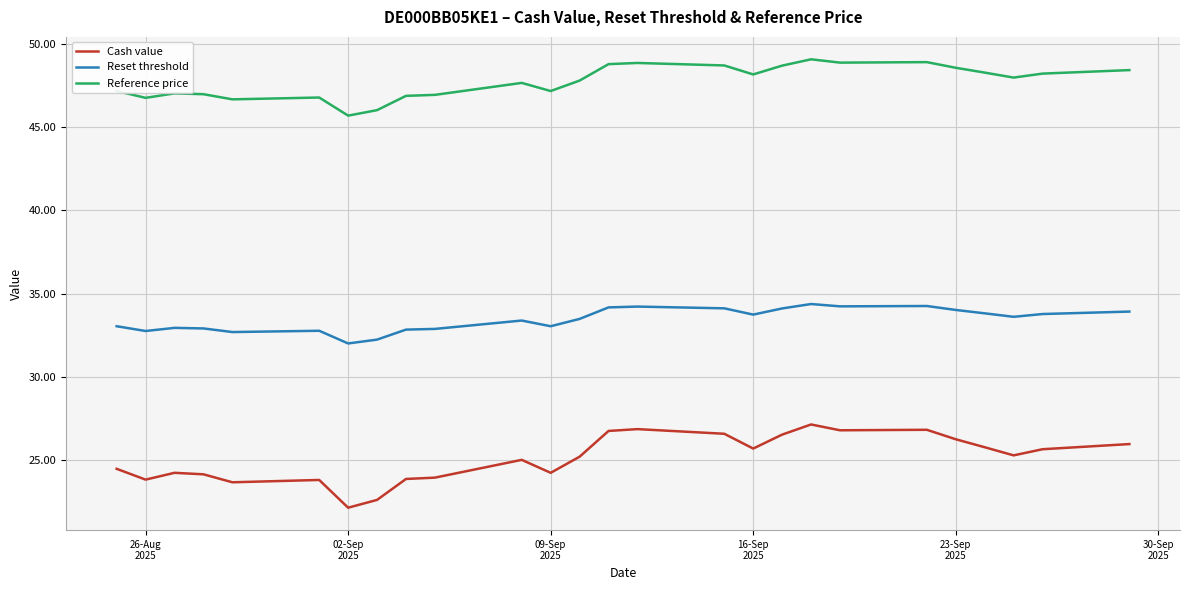

What is the highest value of the Reference price series?

49.1